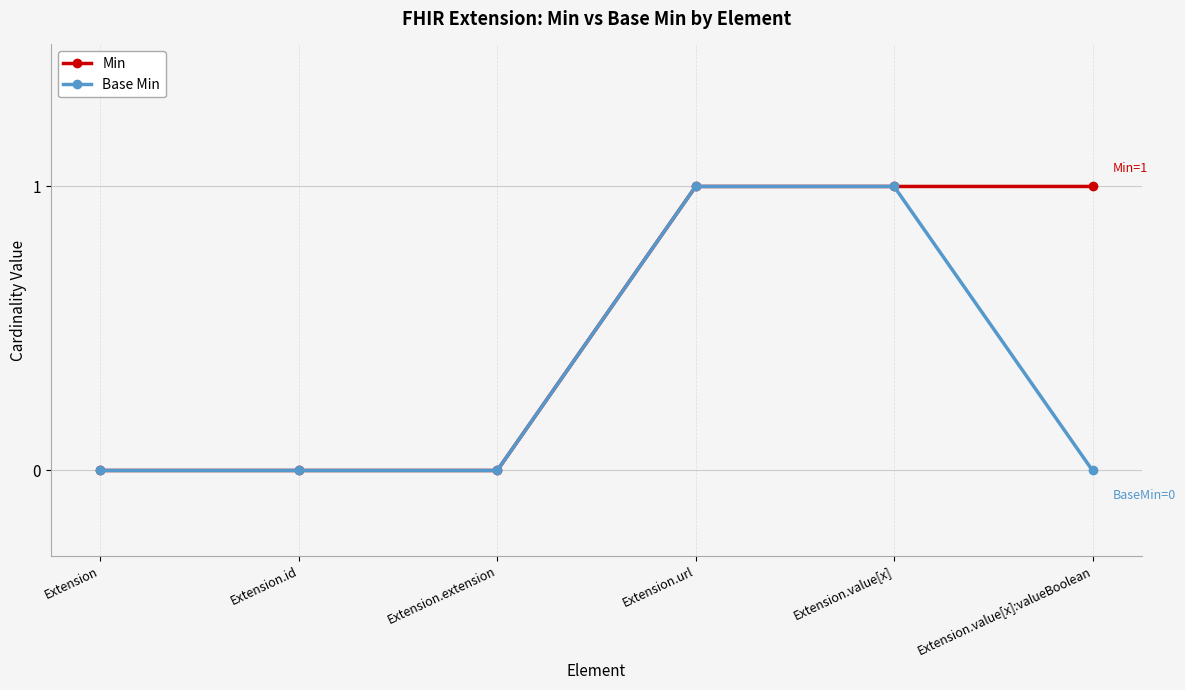

What position from the right is Extension.extension?

4